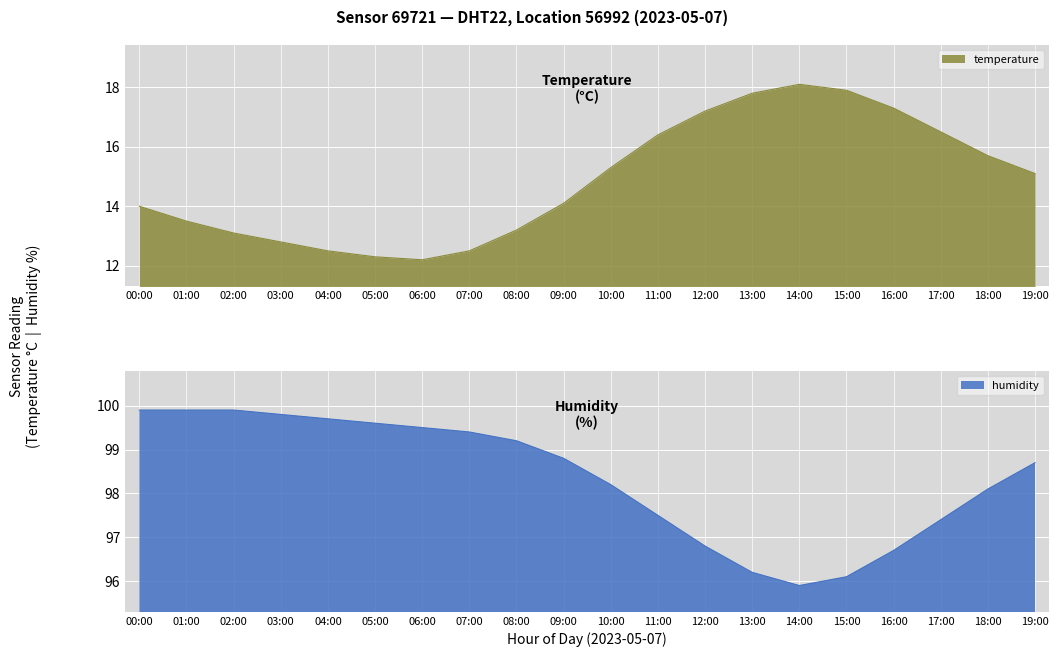

Reading left to right, list all the values displayed in this chart.

temperature: 00:00=14.0	01:00=13.5	02:00=13.1	03:00=12.8	04:00=12.5	05:00=12.3	06:00=12.2	07:00=12.5	08:00=13.2	09:00=14.1	10:00=15.3	11:00=16.4	12:00=17.2	13:00=17.8	14:00=18.1	15:00=17.9	16:00=17.3	17:00=16.5	18:00=15.7	19:00=15.1
humidity: 00:00=99.9	01:00=99.9	02:00=99.9	03:00=99.8	04:00=99.7	05:00=99.6	06:00=99.5	07:00=99.4	08:00=99.2	09:00=98.8	10:00=98.2	11:00=97.5	12:00=96.8	13:00=96.2	14:00=95.9	15:00=96.1	16:00=96.7	17:00=97.4	18:00=98.1	19:00=98.7